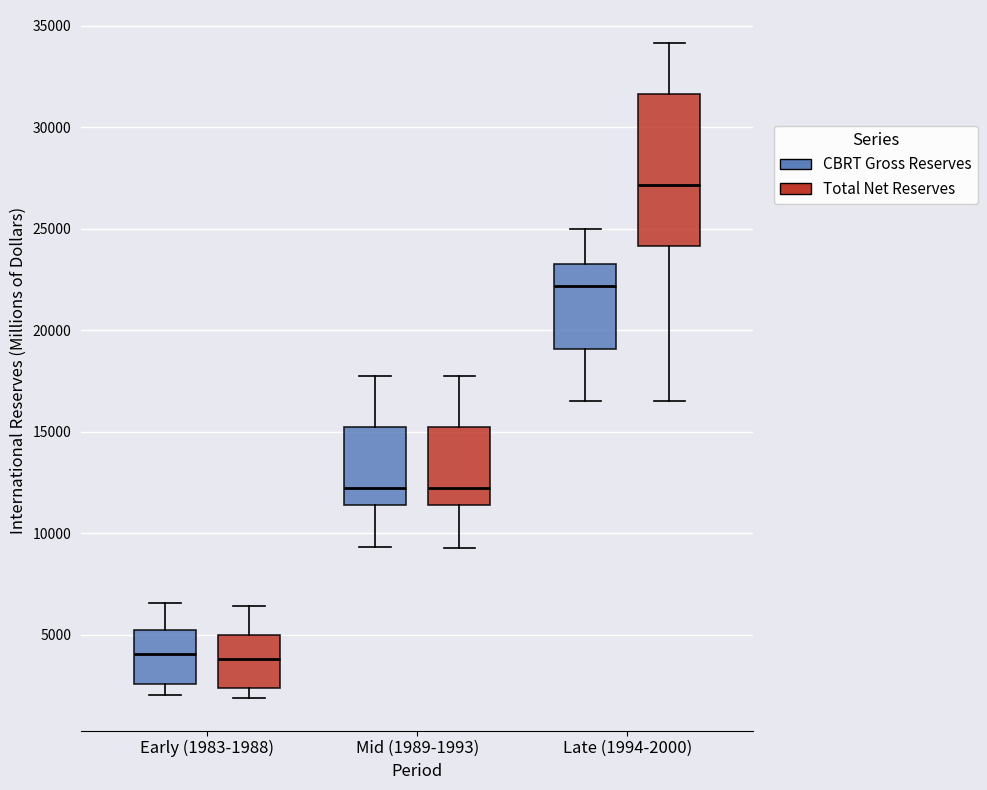

Reading left to right, read every box against the y-axis: the position of its median line, the range the box covers, and the ends of its whiskers. The values are not printed on the chart, so give them approximately, as read against the axis.

Early (1983-1988) (CBRT Gross Reserves): median 4000, box 2500 to 5000, whiskers 2000 to 6500
Early (1983-1988) (Total Net Reserves): median 4000, box 2500 to 5000, whiskers 2000 to 6500
Mid (1989-1993) (CBRT Gross Reserves): median 12500, box 11500 to 15500, whiskers 9500 to 18000
Mid (1989-1993) (Total Net Reserves): median 12500, box 11500 to 15500, whiskers 9500 to 18000
Late (1994-2000) (CBRT Gross Reserves): median 22000, box 19000 to 23500, whiskers 16500 to 25000
Late (1994-2000) (Total Net Reserves): median 27000, box 24000 to 31500, whiskers 16500 to 34000